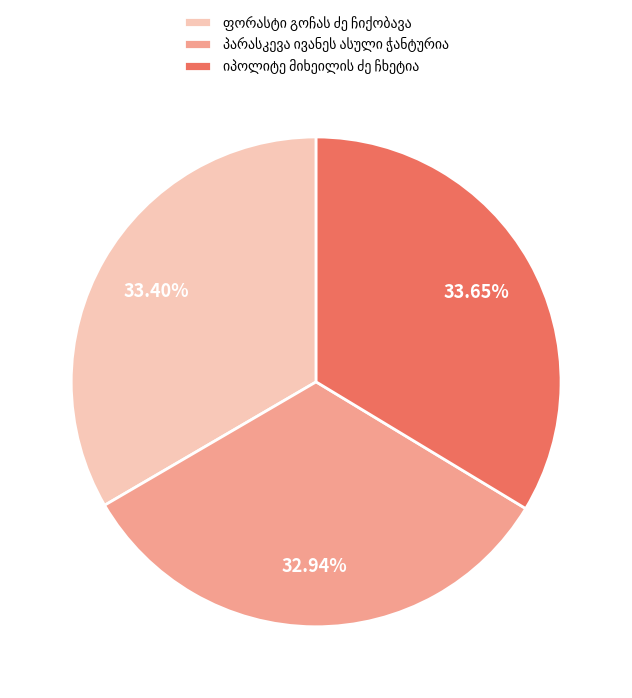

To the nearest percent, what is the difference between the largest and smallest slice percentages?

1%